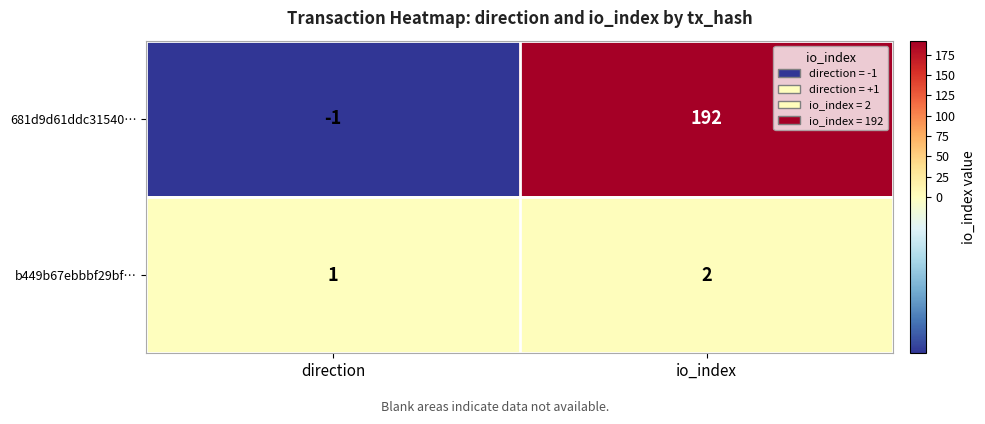

What is the average value of the 681d9d61ddc31540… series?

96